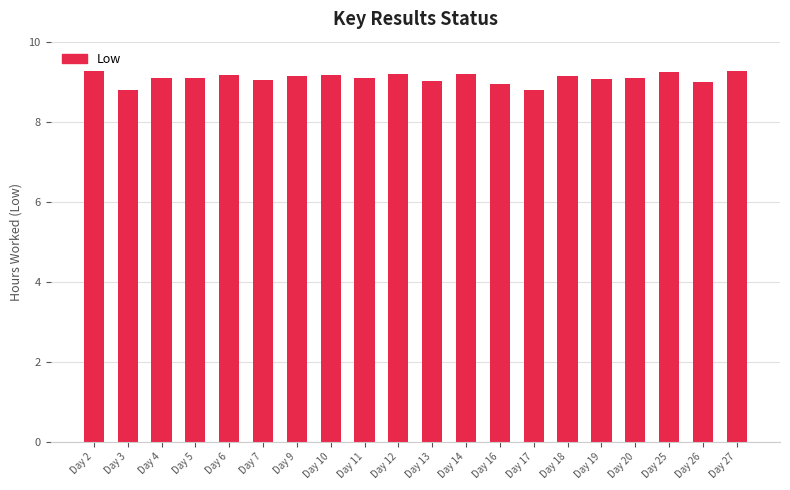

What is the difference between the maximum and second lowest values?

0.5